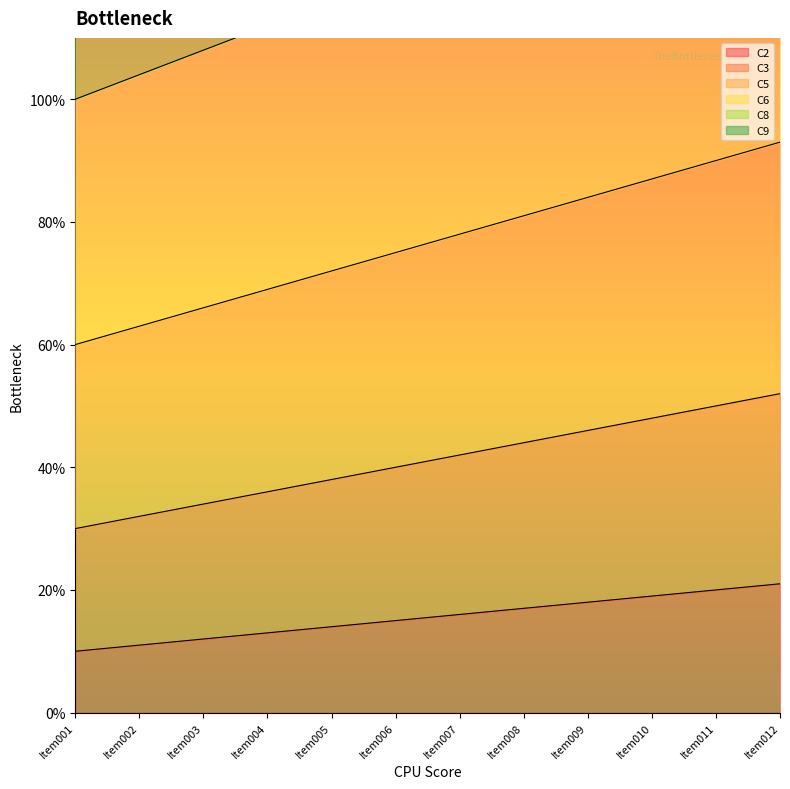

Which category has the highest value across all series?

Item012